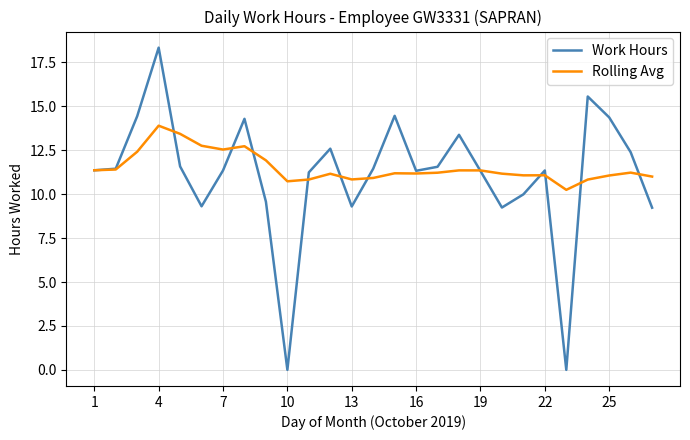

What is the maximum value for Rolling Avg?

13.9